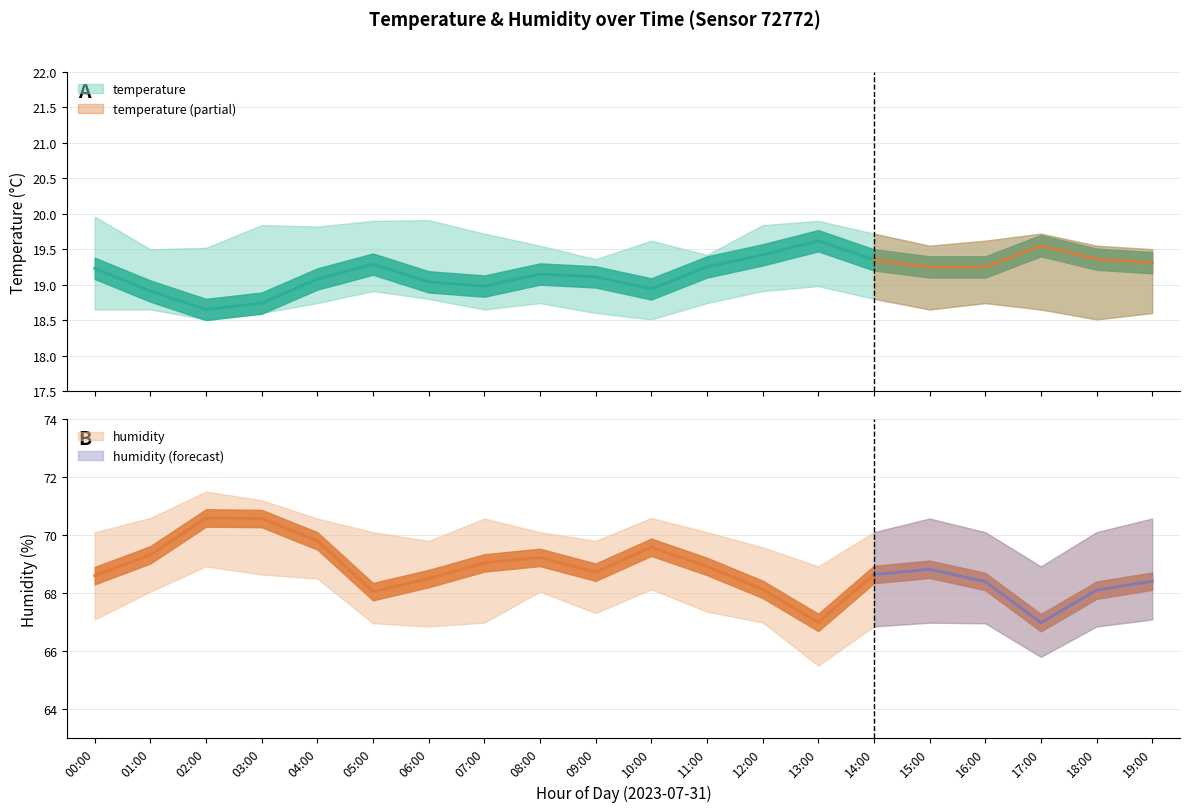

Rank the series by their maximum value, from highest to lowest.

humidity_upper, humidity, humidity_lower, temperature_upper, temperature, temperature_lower